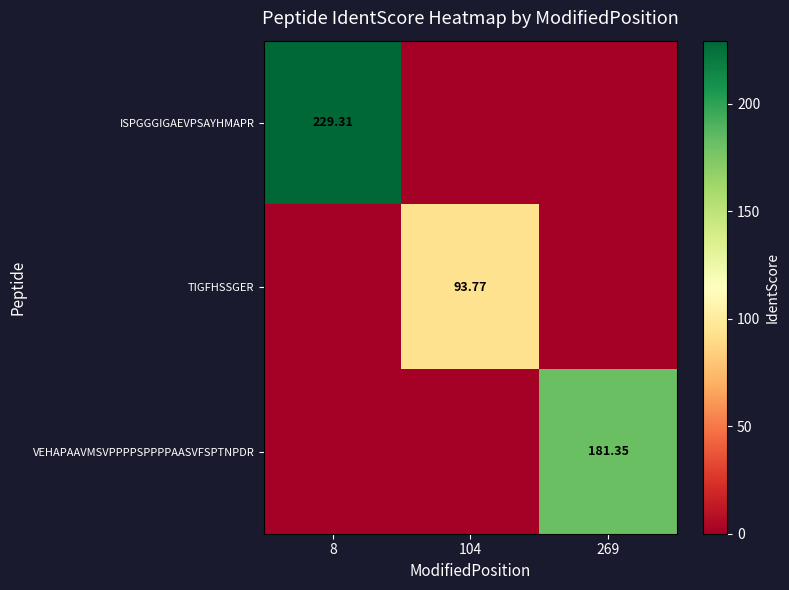

Count the number of categories in the chart.

3